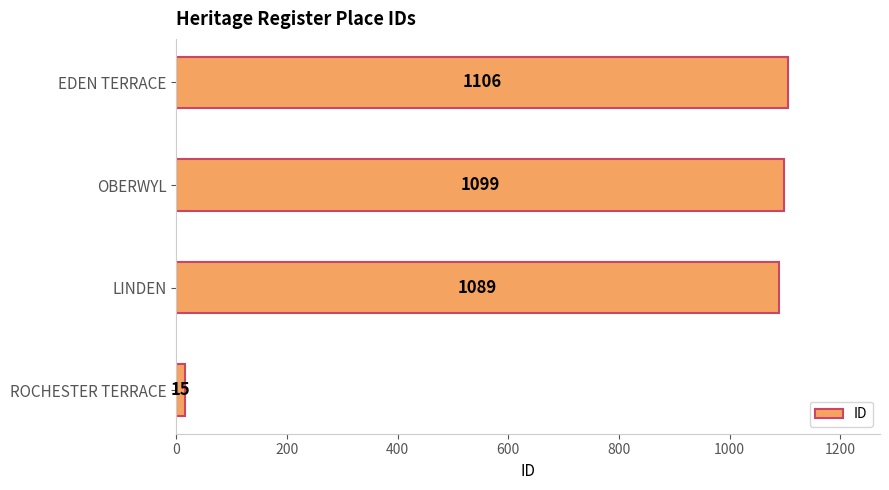

At which label is the value closest to 560?

LINDEN